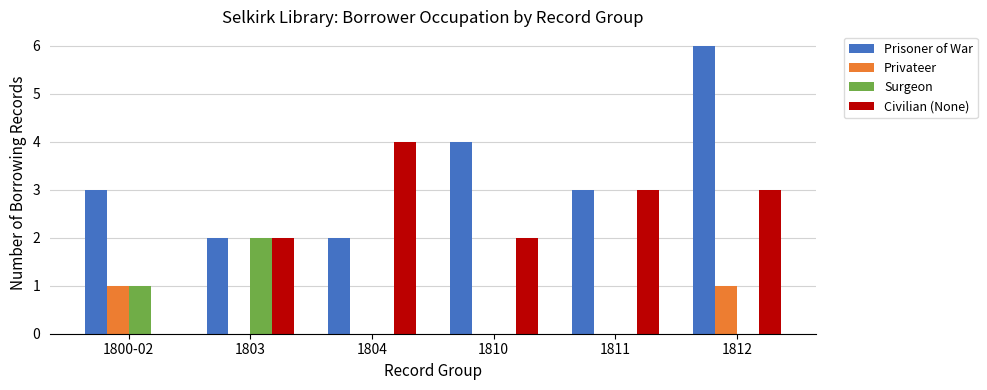

At which label does Prisoner of War reach its peak?

1812